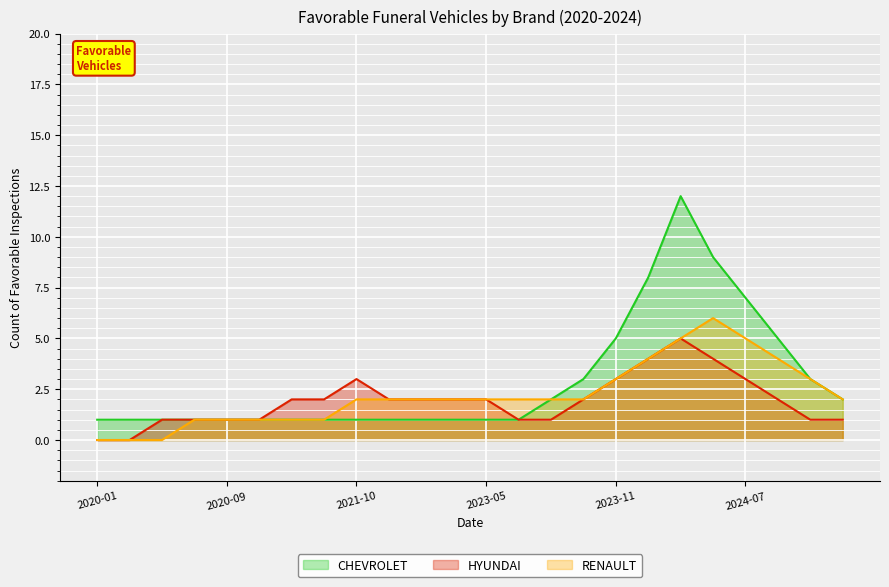

How many data points in RENAULT are above 2?

7